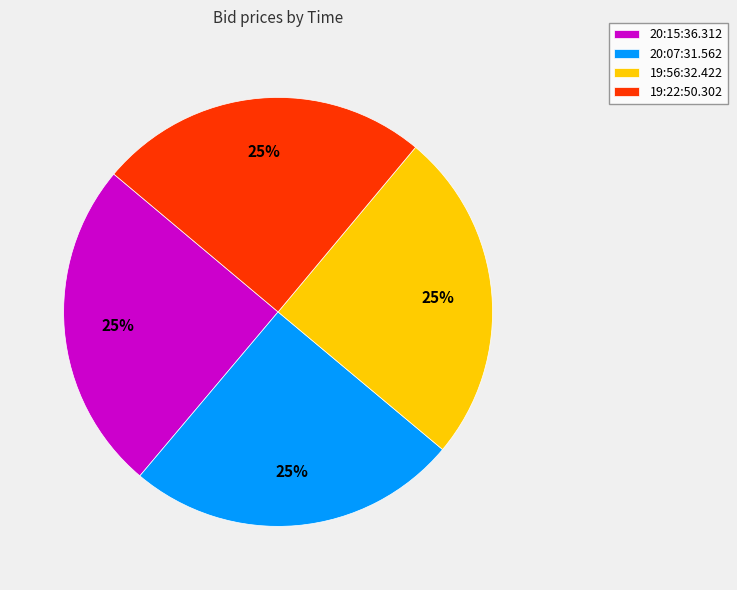

Does any single category account for the majority?

No